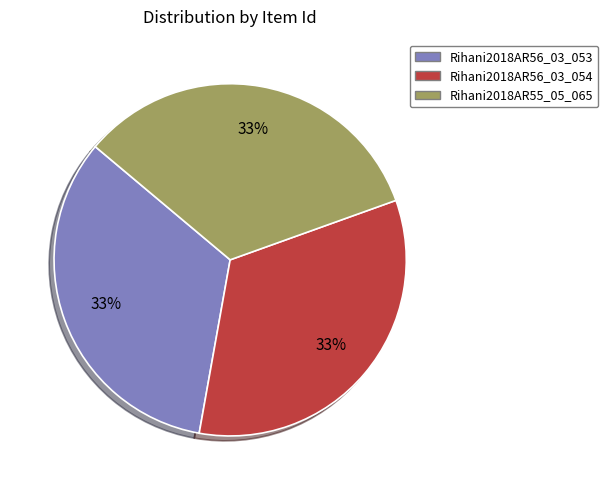

What is the ratio of the value at Rihani2018AR56_03_054 to the value at Rihani2018AR55_05_065?

1.0